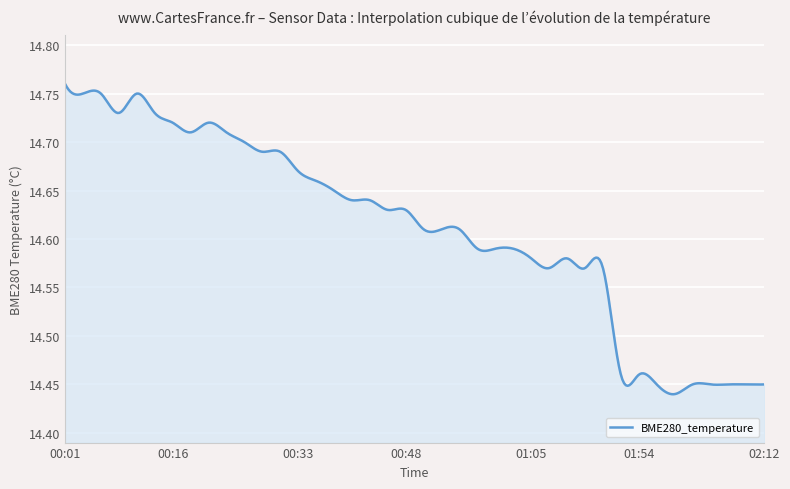

What is the difference between the maximum and minimum values?

0.3